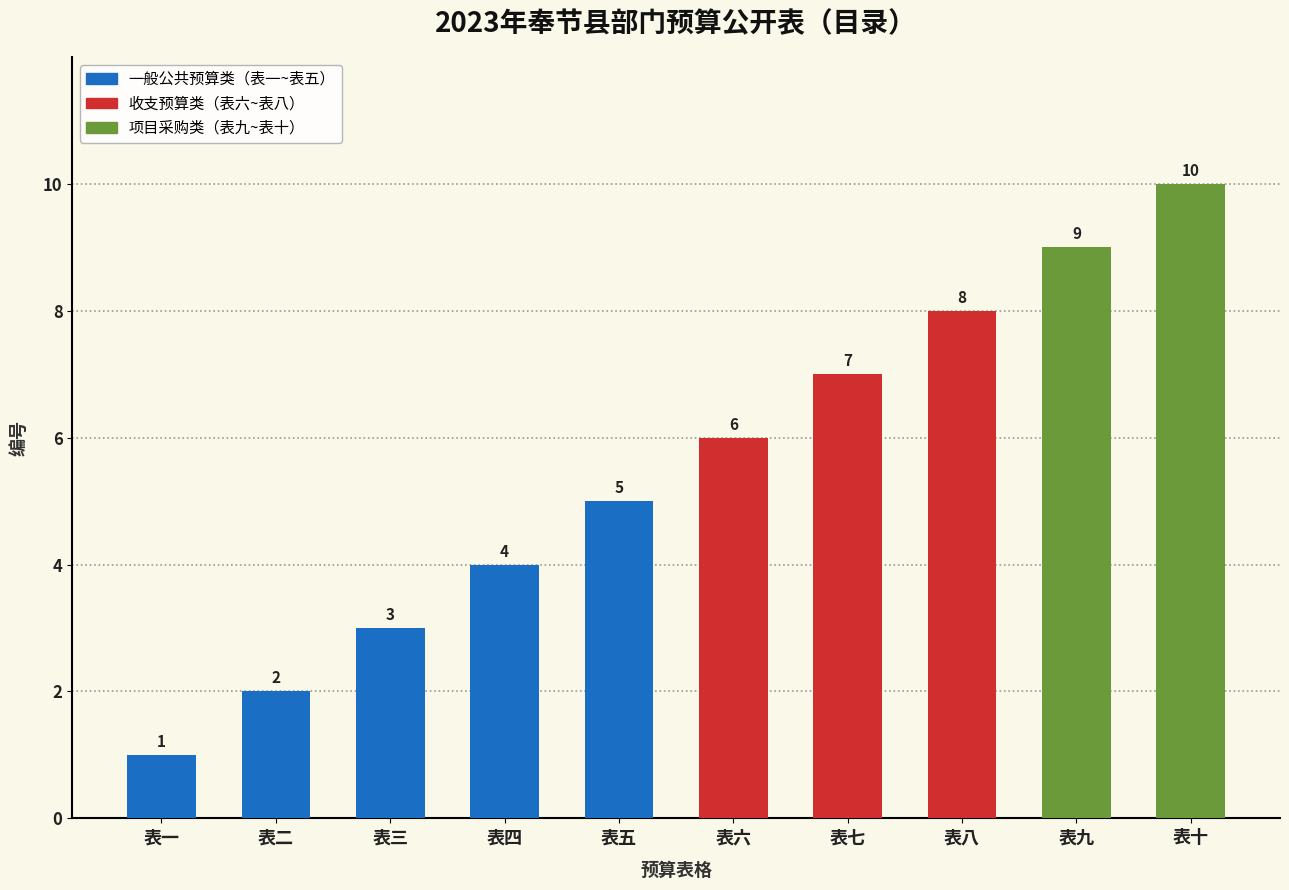

What is the average value?

6